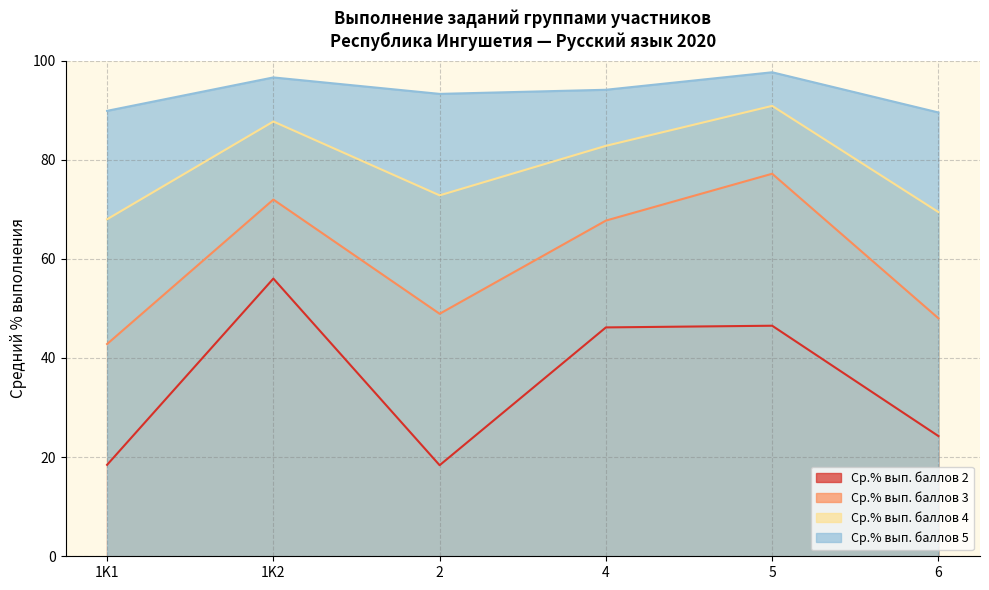

What is the difference between the highest and lowest values at 1K2?

40.6